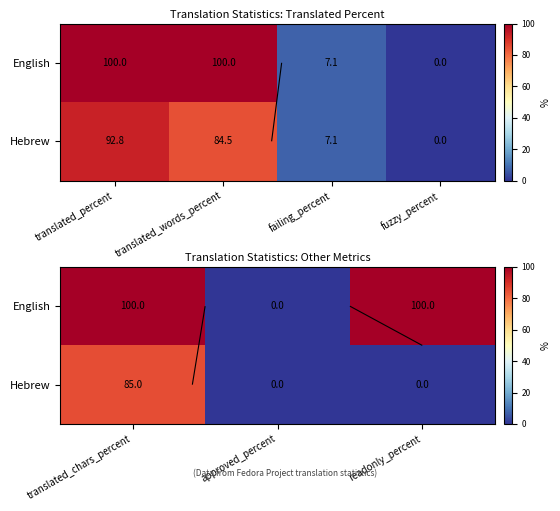

List the series in order of their peak value, lowest first.

Hebrew, English